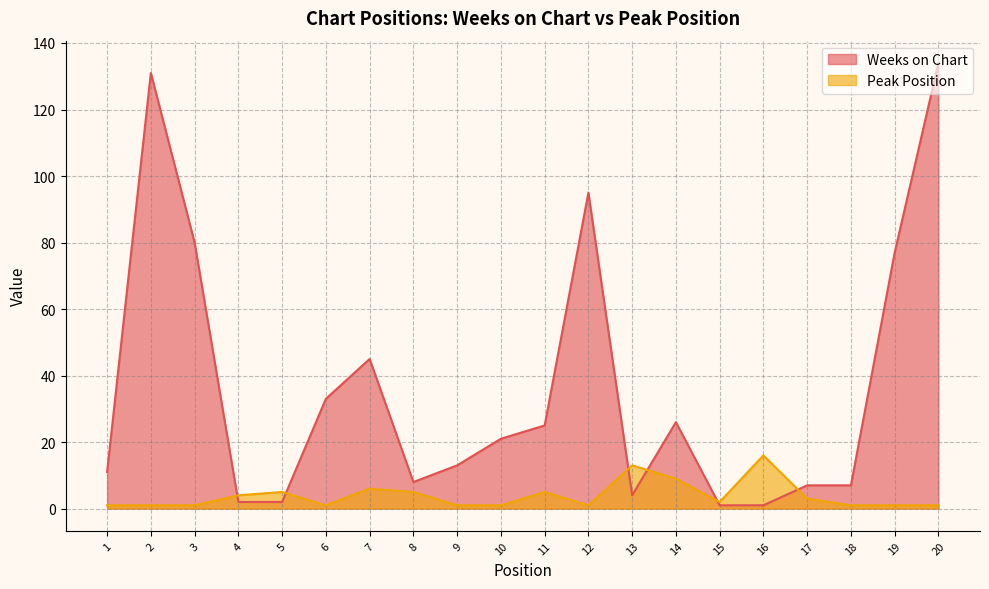

Which series has the largest total across all categories?

Weeks on Chart